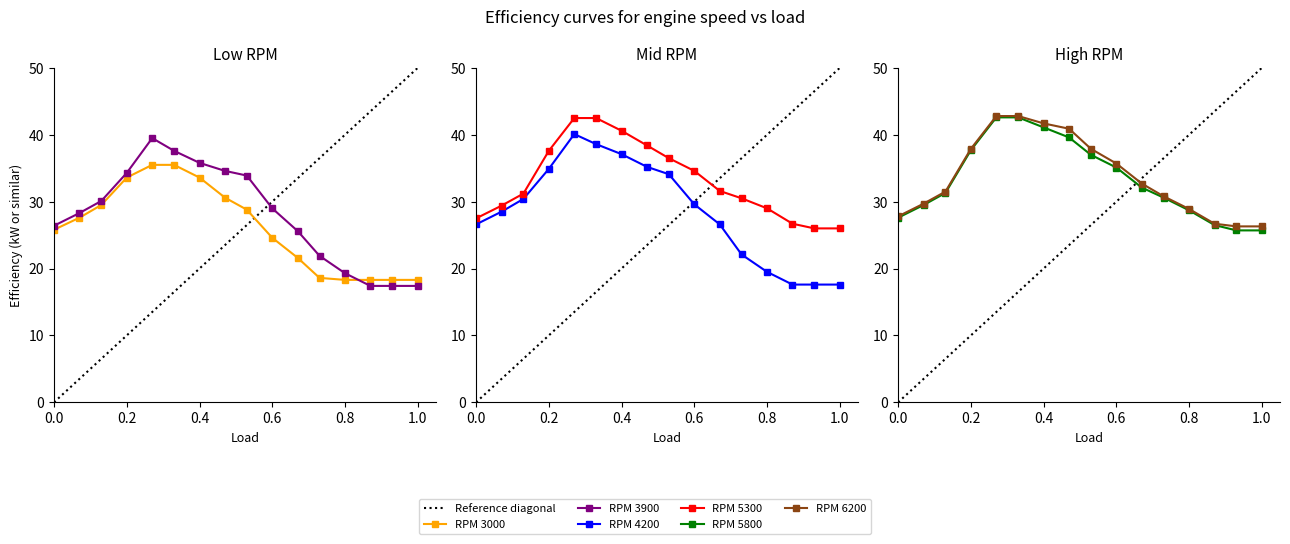

What is the total value across all series at 0.8?

143.7